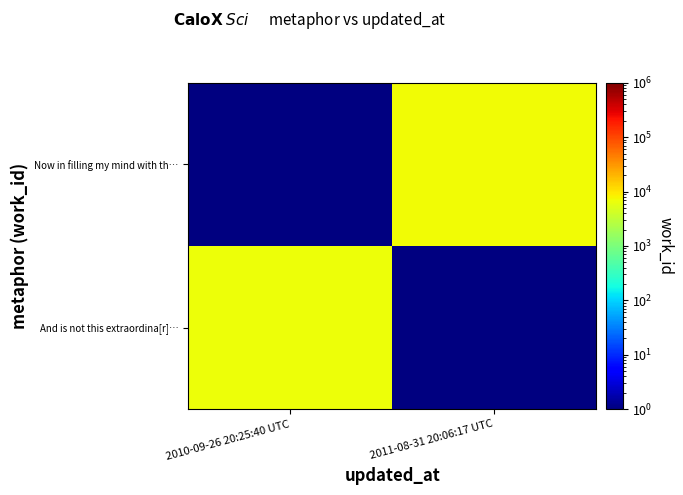

What is the minimum value shown in the chart?

6757.0